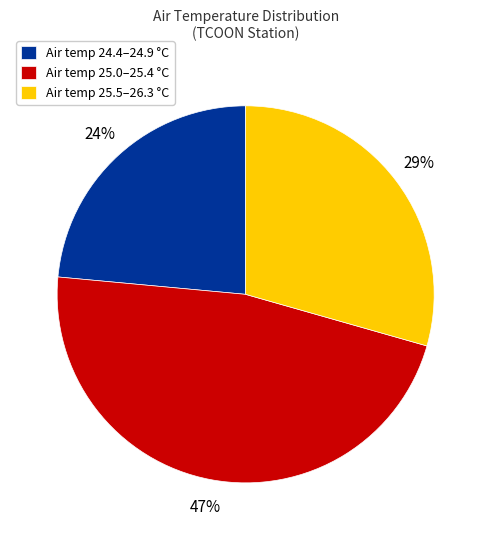

Which category has the smallest portion of the pie?

Air temp 24.4–24.9 °C